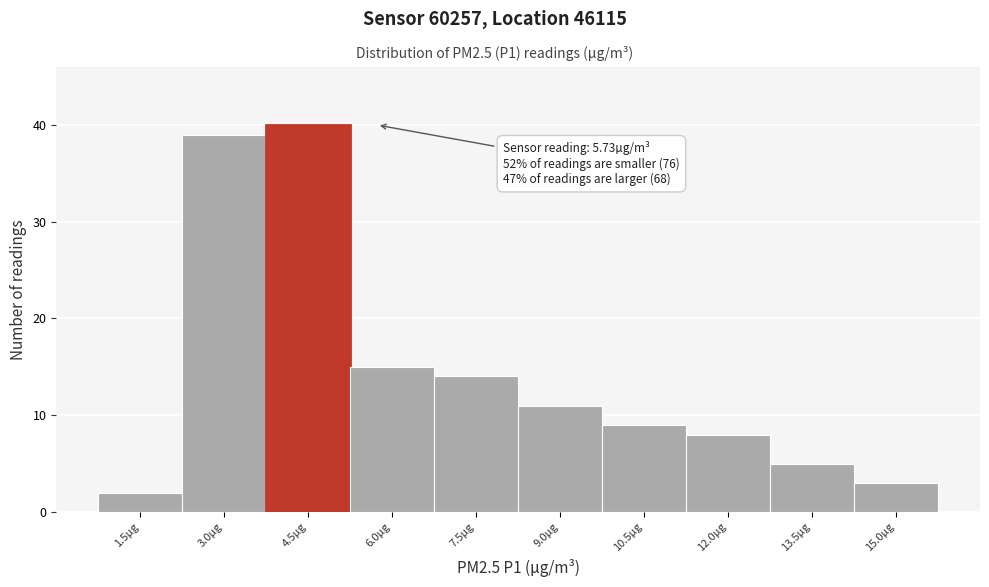

Reading left to right, extract all data points from this chart.

2	39	40	15	14	11	9	8	5	3